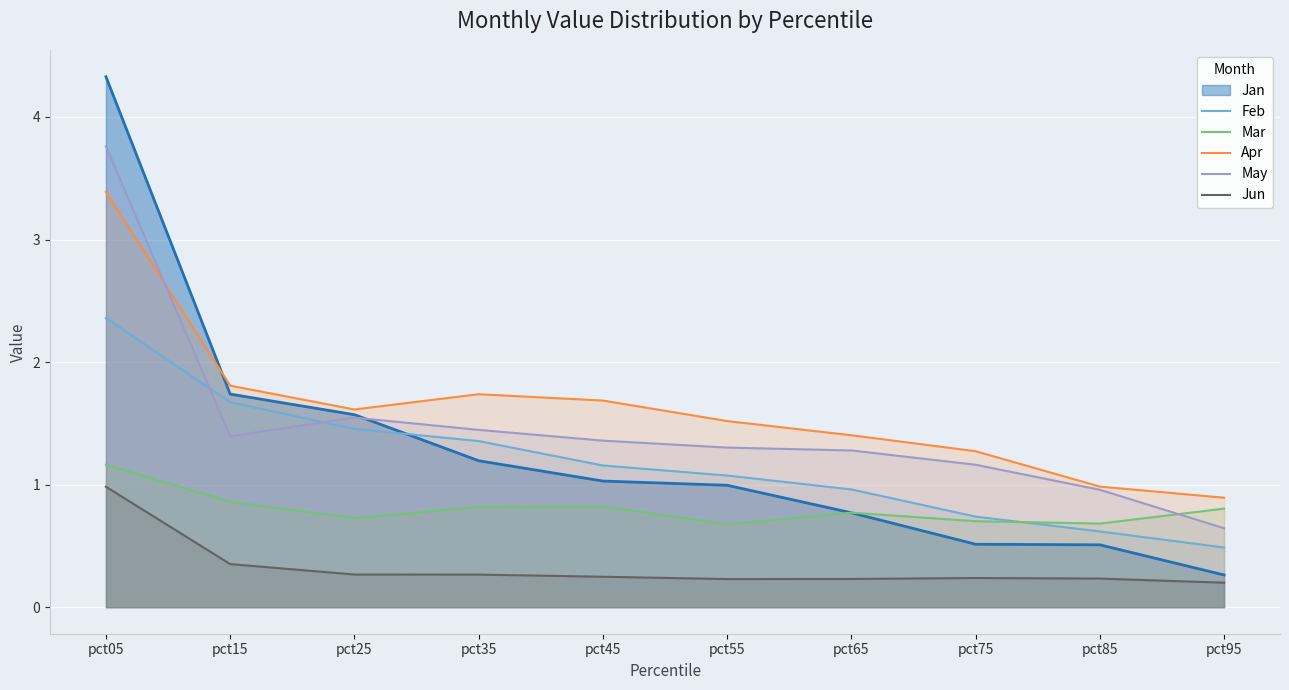

True or false: Jun and Mar cross at least once.

False